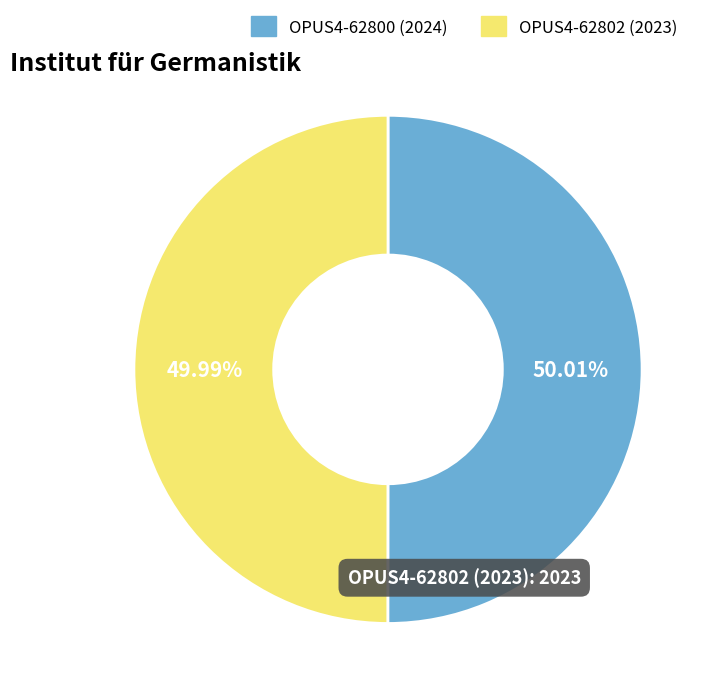

What percentage is the OPUS4-62800 slice, to the nearest percent?

50%